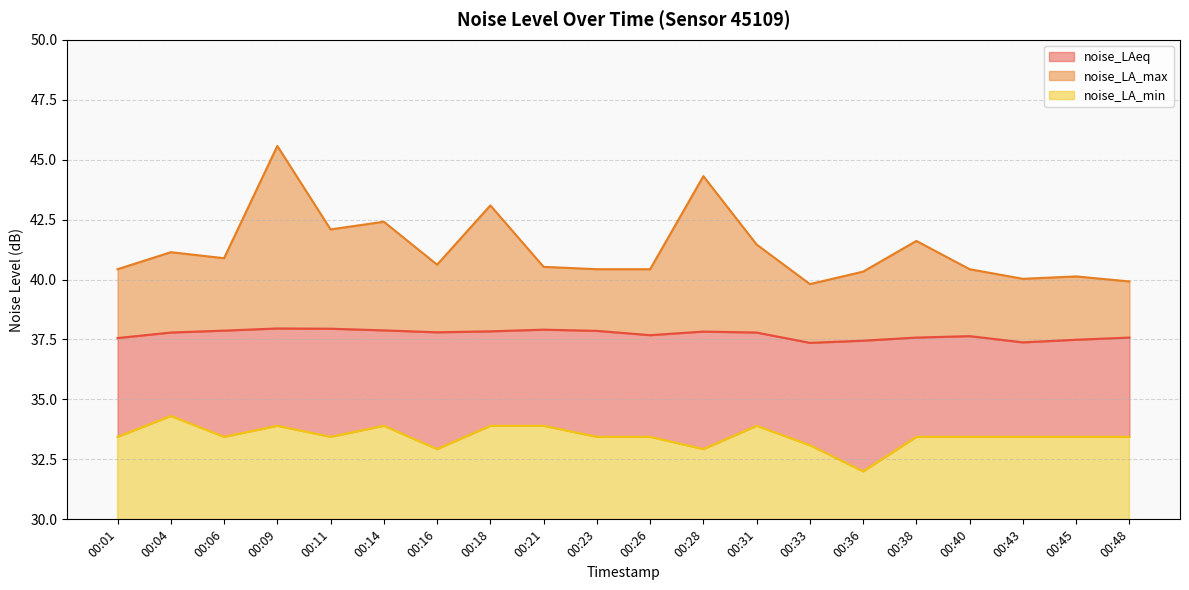

What are all the series names shown in the legend?

noise_LAeq, noise_LA_max, noise_LA_min